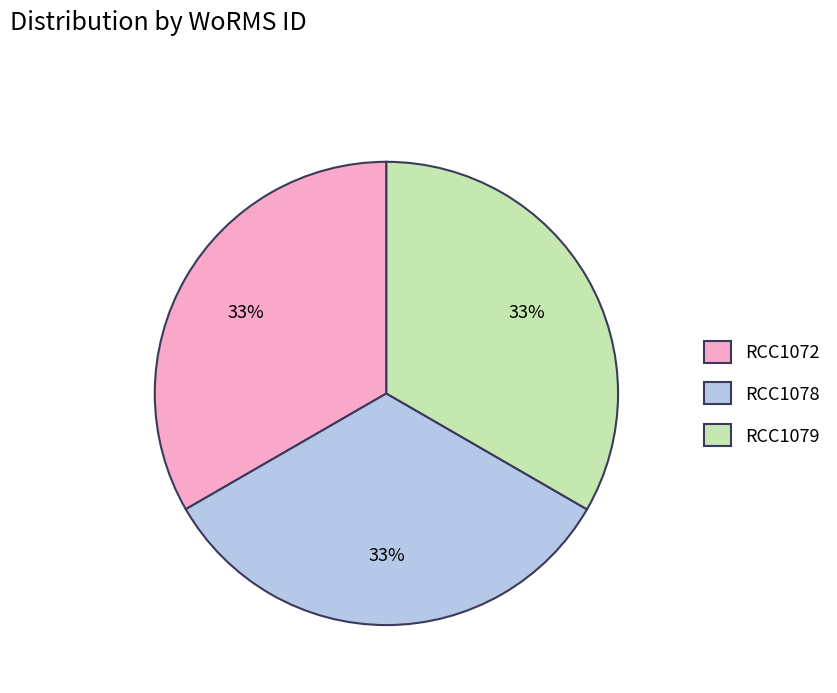

The RCC1079 slice represents 33% of the pie. True or false?

True